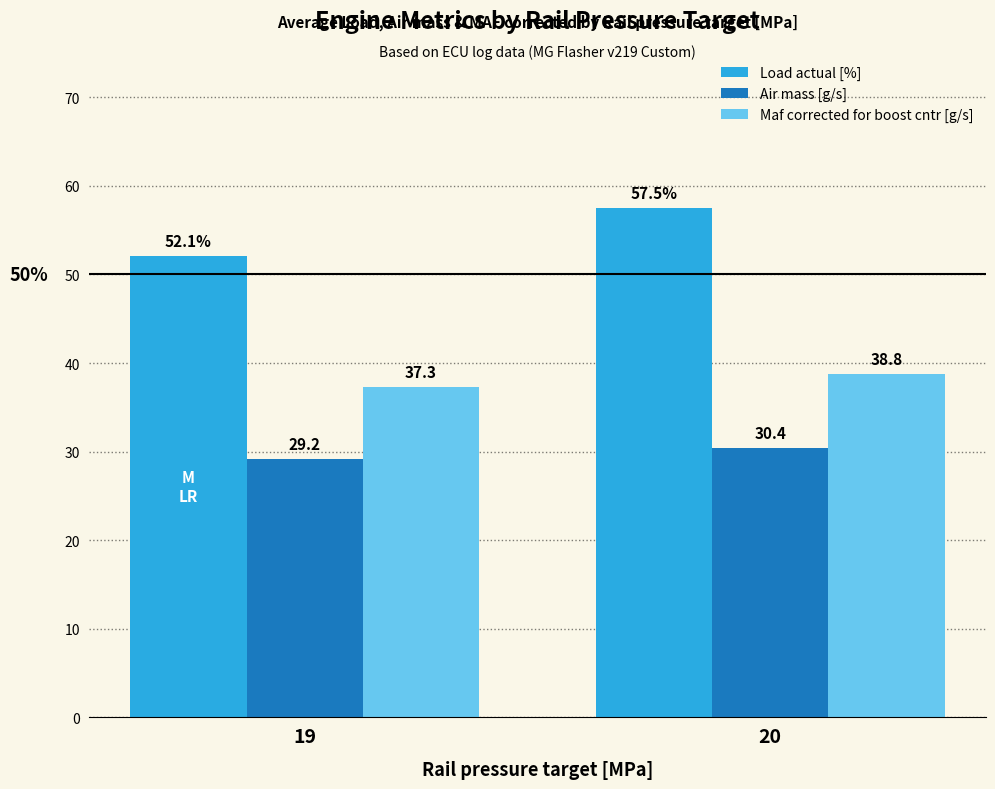

What is the sum of all Air mass [g/s] values?

59.6